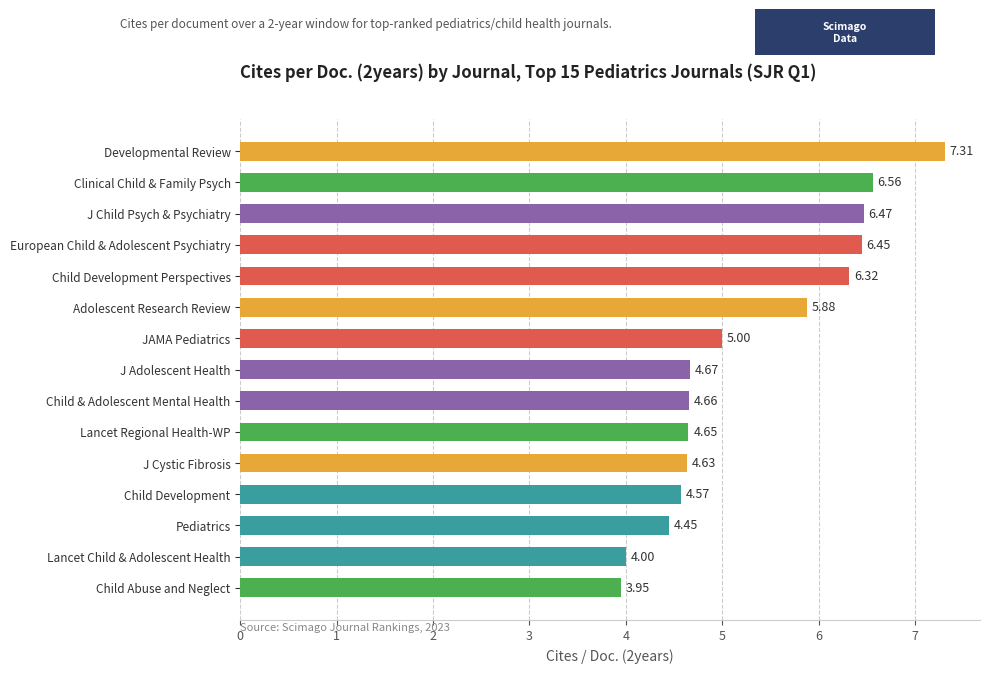

Count the number of data series in this chart.

1